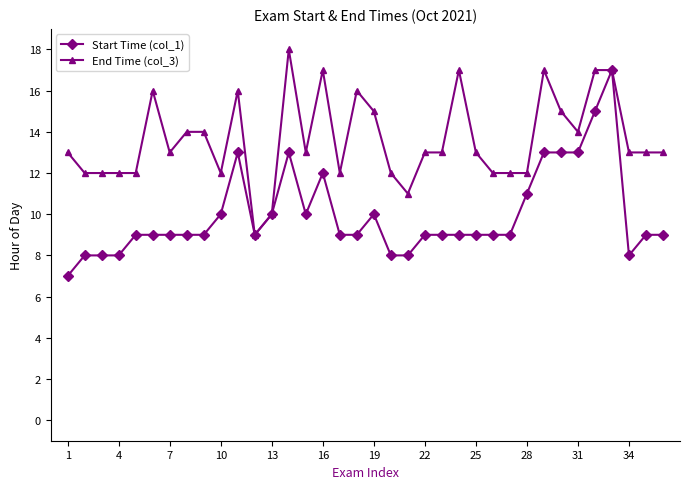

How many lines are shown in the chart?

2